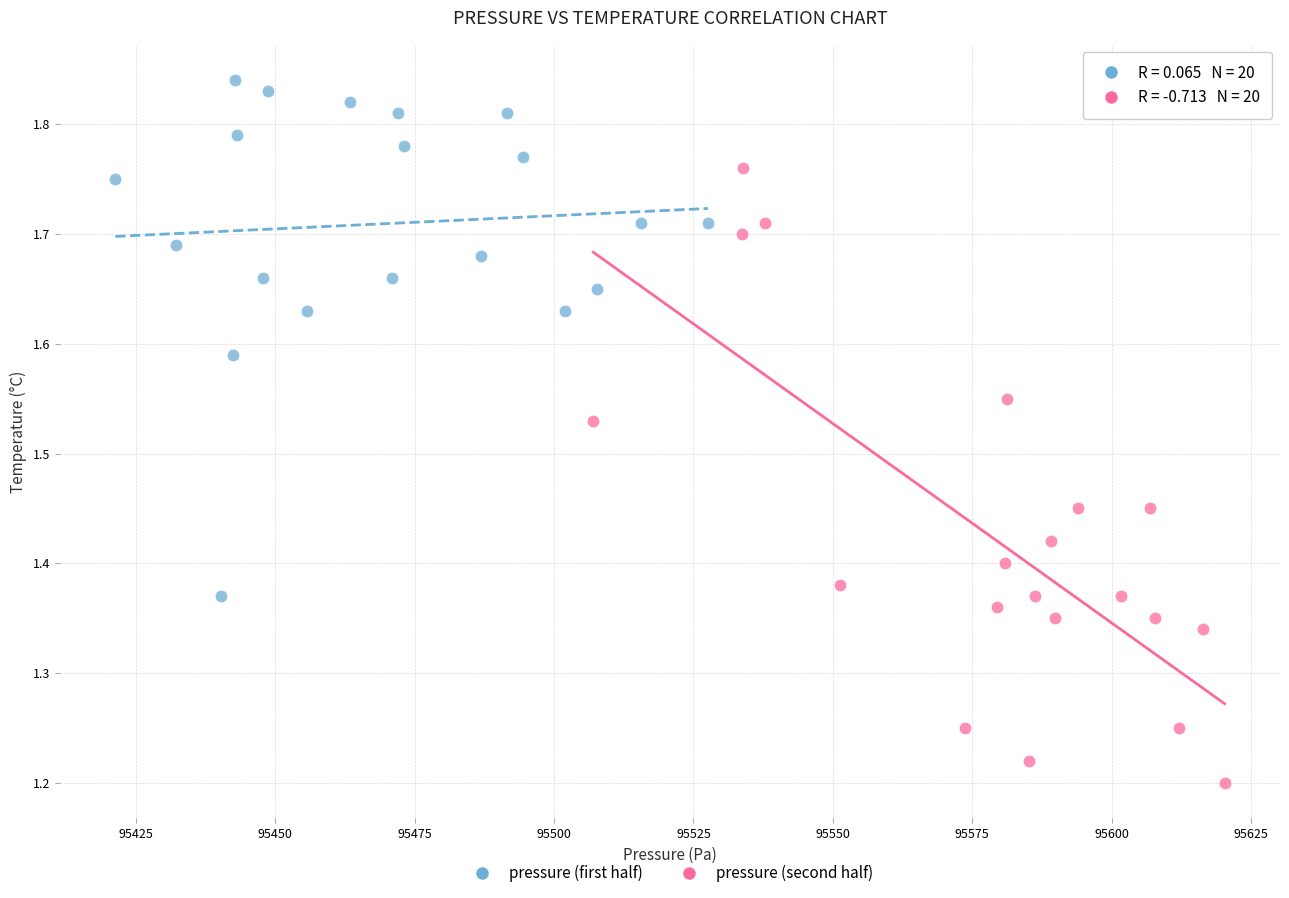

Which series contains the lowest Y value?

pressure (second half)